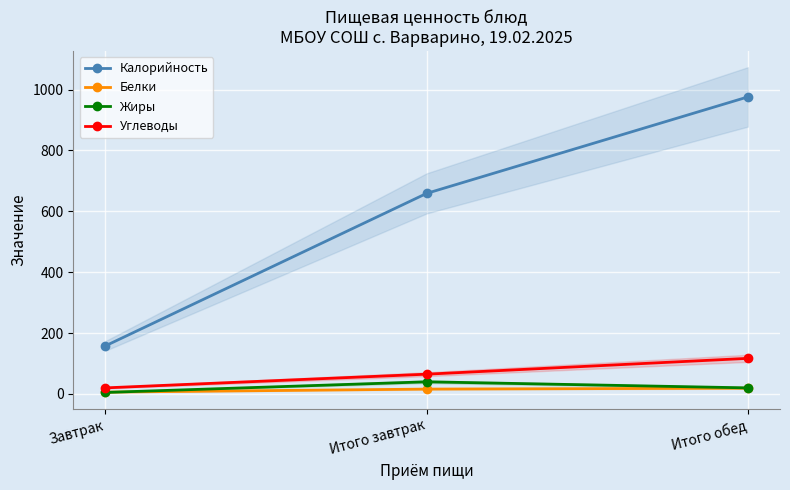

Is it true that Белки equals 24 at Итого завтрак?

False